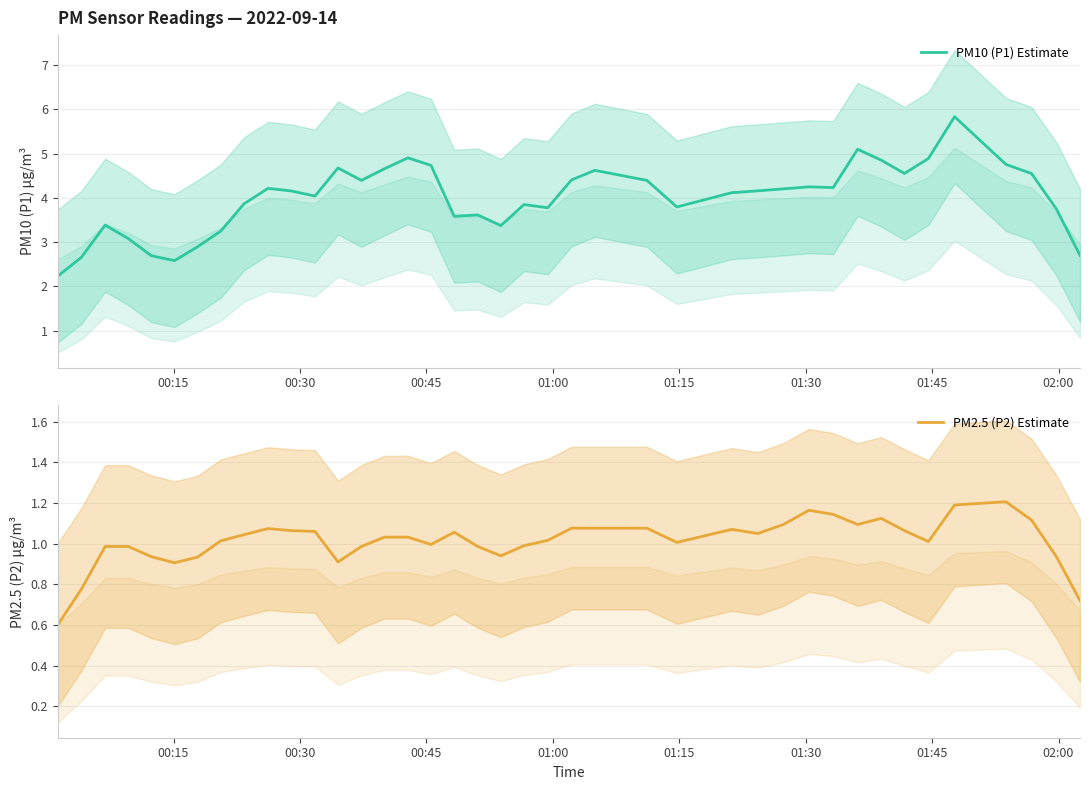

What is the lowest value of the PM2.5 (P2) Estimate series?

0.6